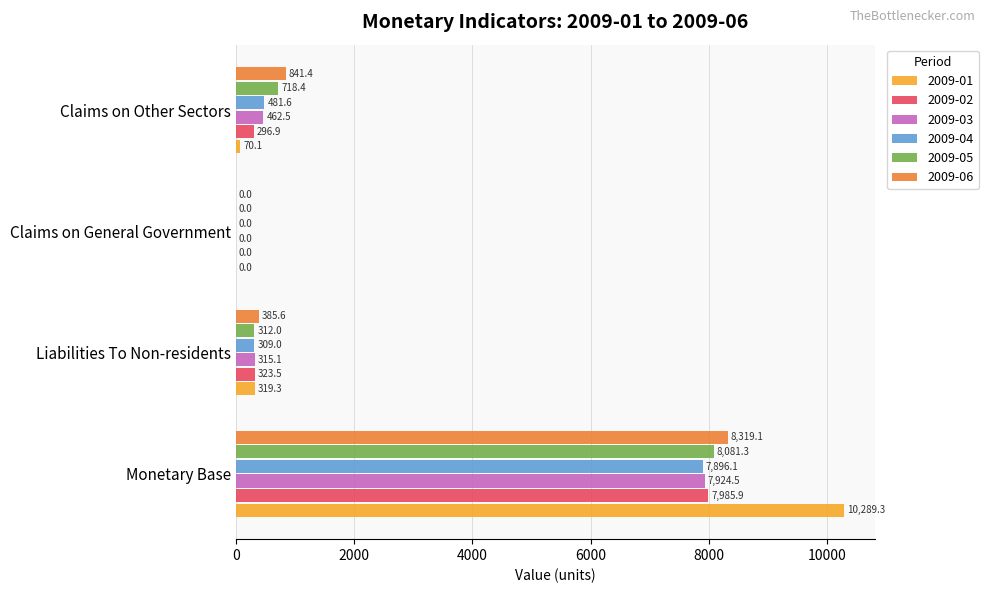

What is the difference between the 2009-05 values at Liabilities To Non-residents and Claims on Other Sectors?

406.4